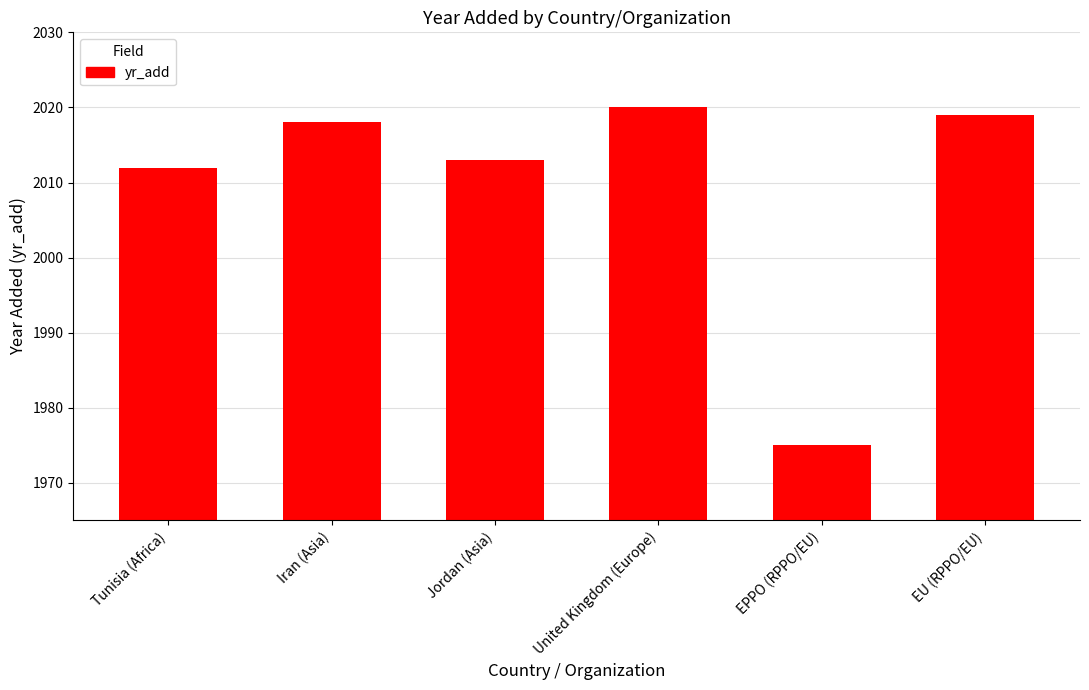

Reading right to left, what are all the values shown in this chart?

2019	1975	2020	2013	2018	2012